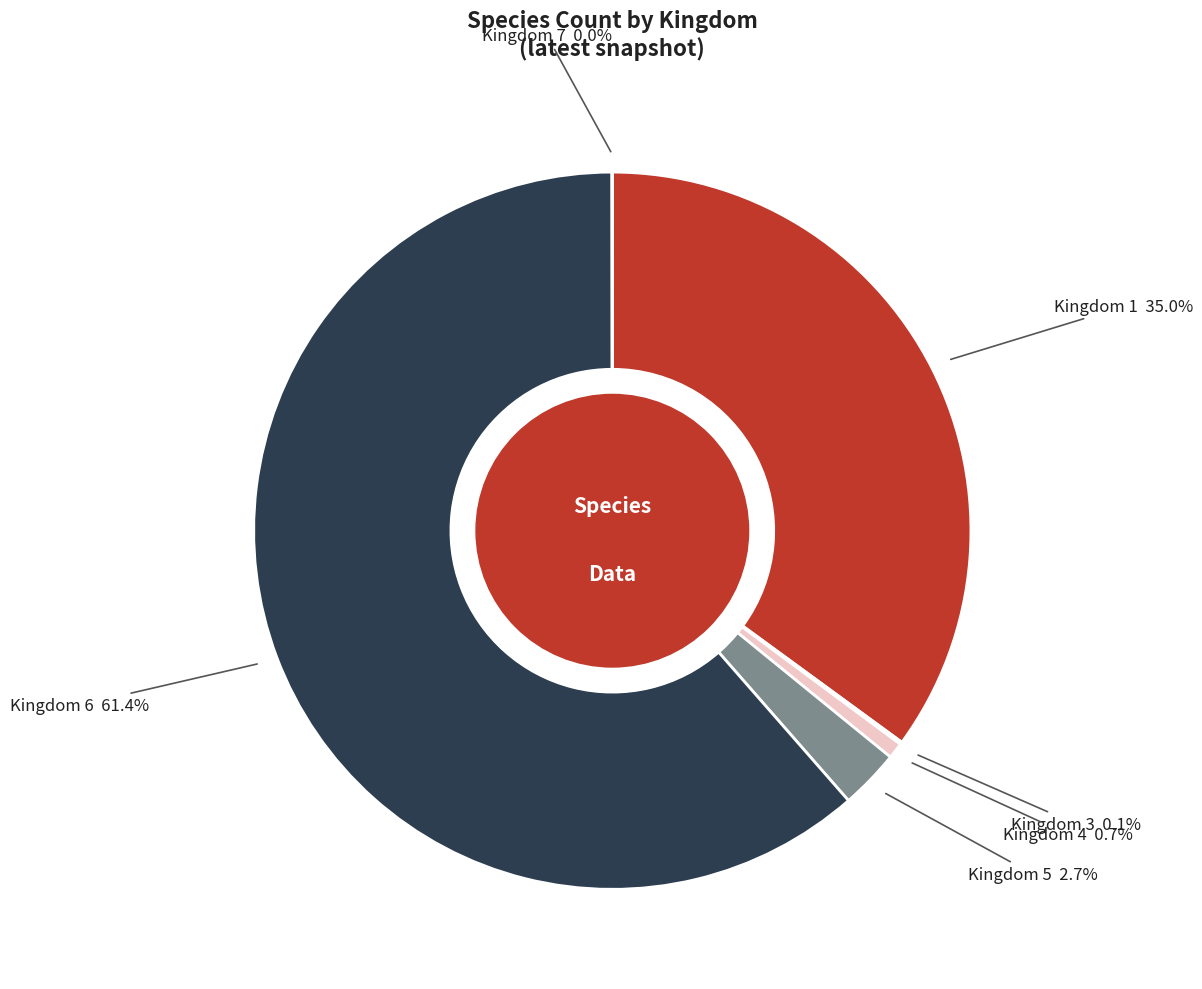

Which category has the biggest portion of the pie?

Kingdom 6